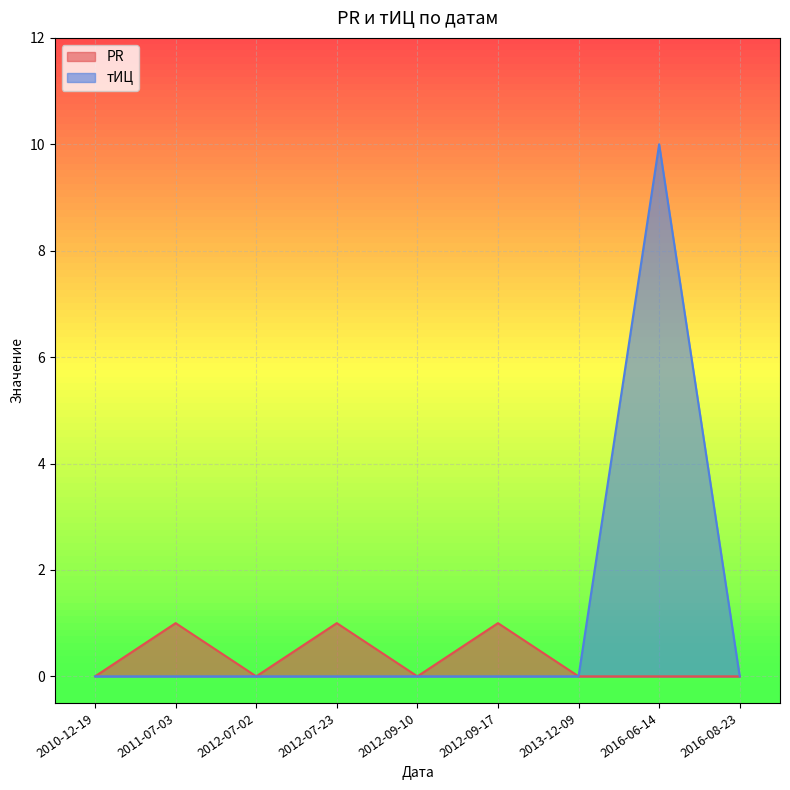

Is it true that тИЦ equals 0 at 2016-08-23?

True